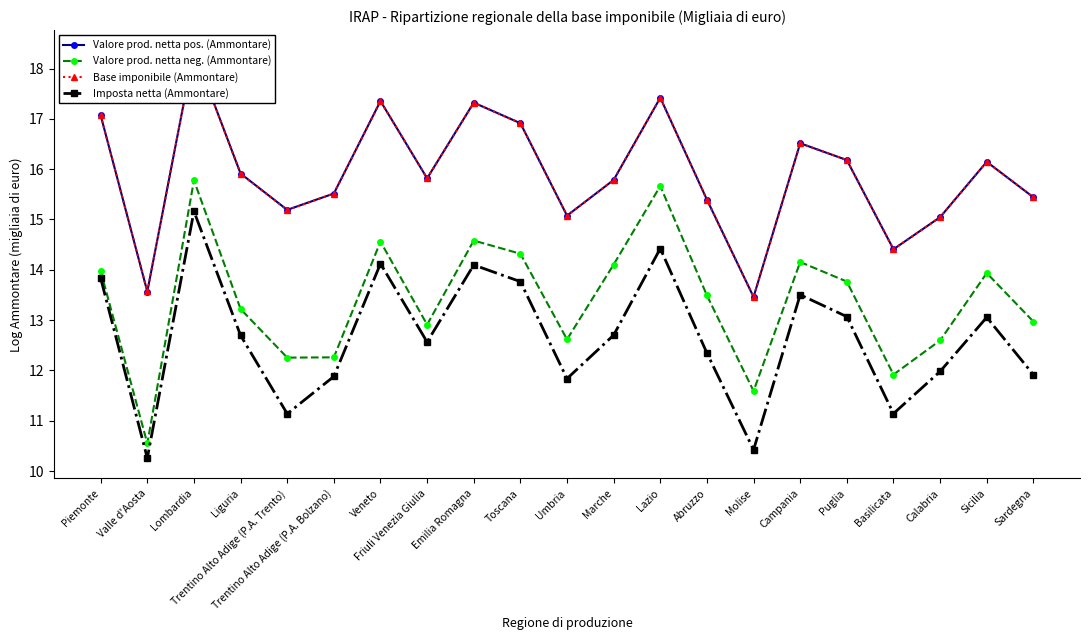

Between Piemonte and Trentino Alto Adige (P.A. Trento), which series saw the biggest shift?

Imposta netta (Ammontare)